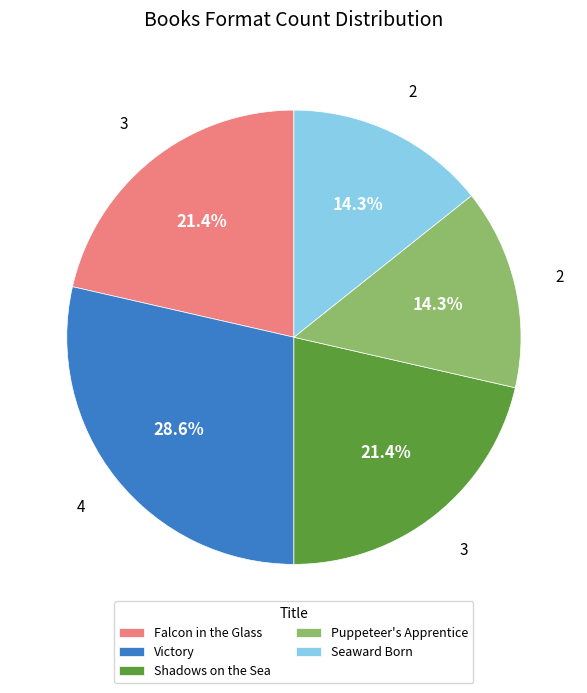

Combined, do Falcon in the Glass and Shadows on the Sea account for over 50%?

No